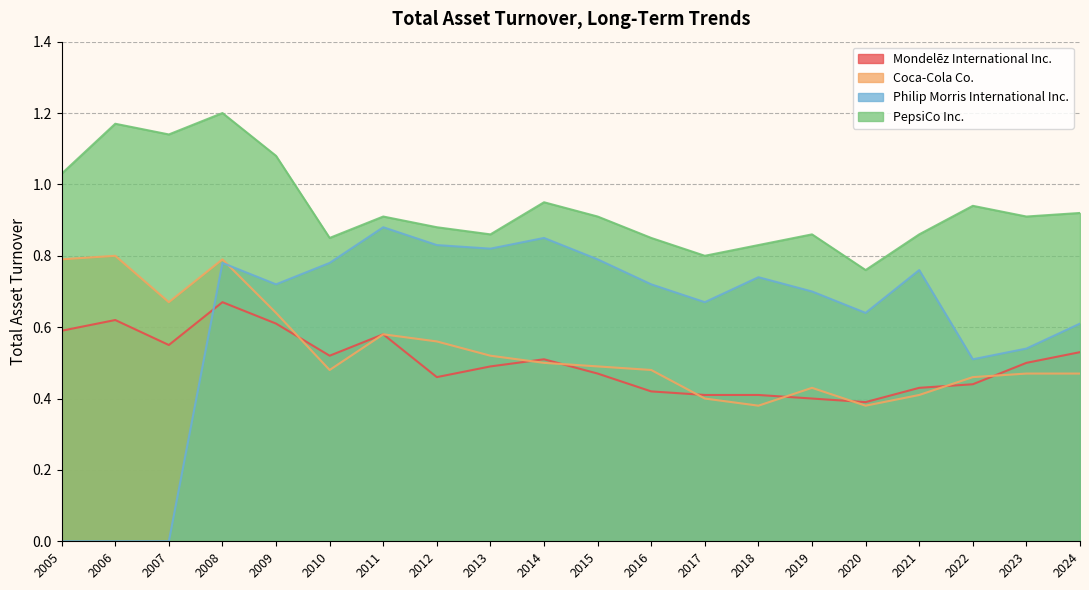

The value of Philip Morris International Inc. at 2024 is 0.4. True or false?

False